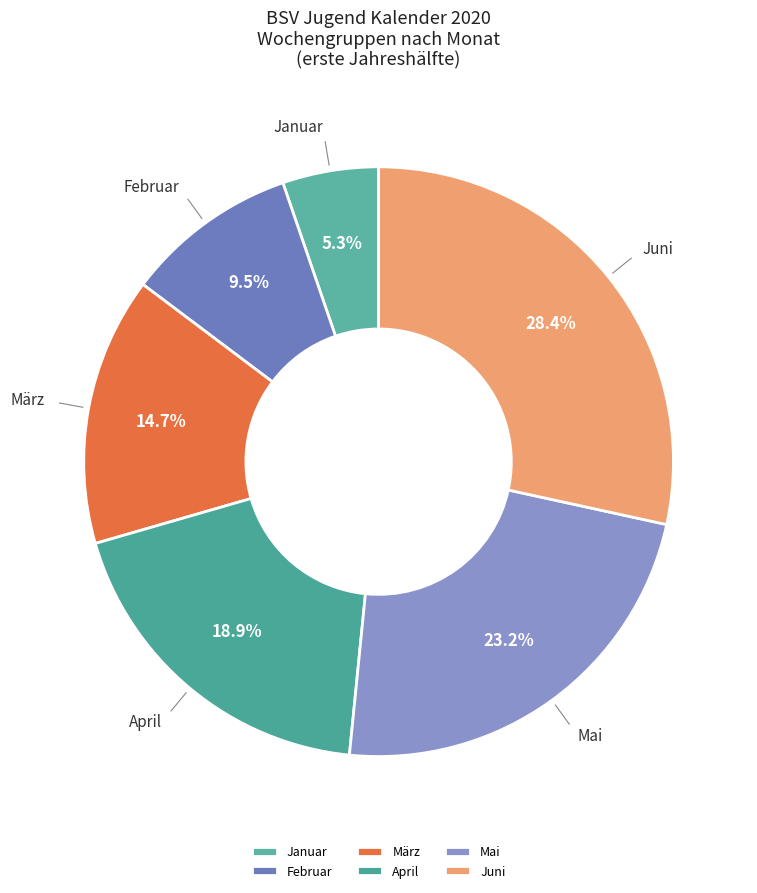

Which has a higher value, Mai or Juni?

Juni